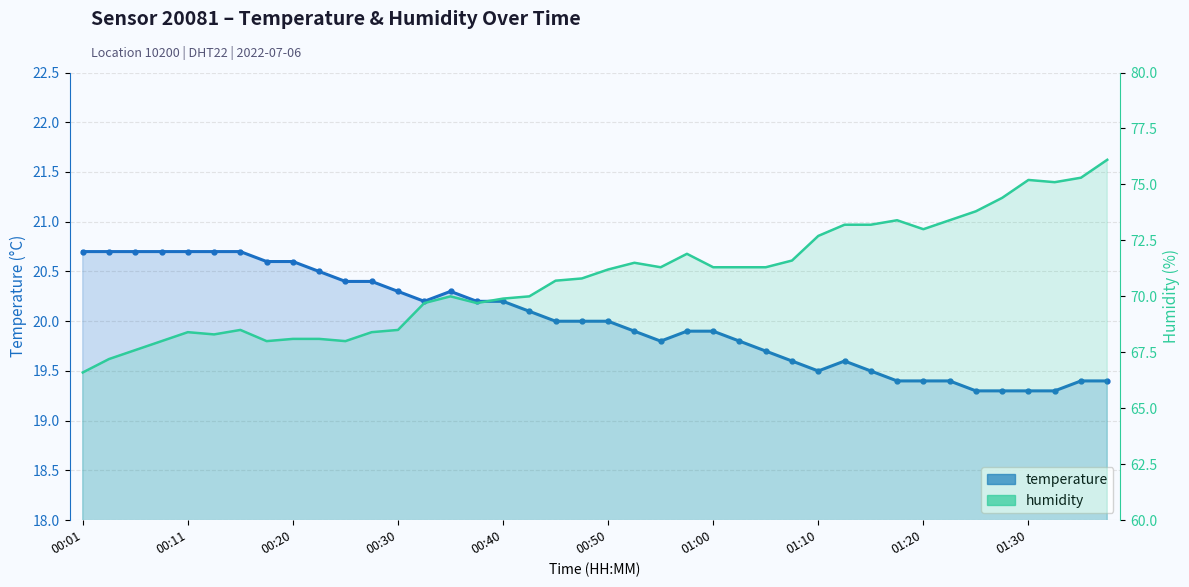

How many values in the humidity series are below 71?

20